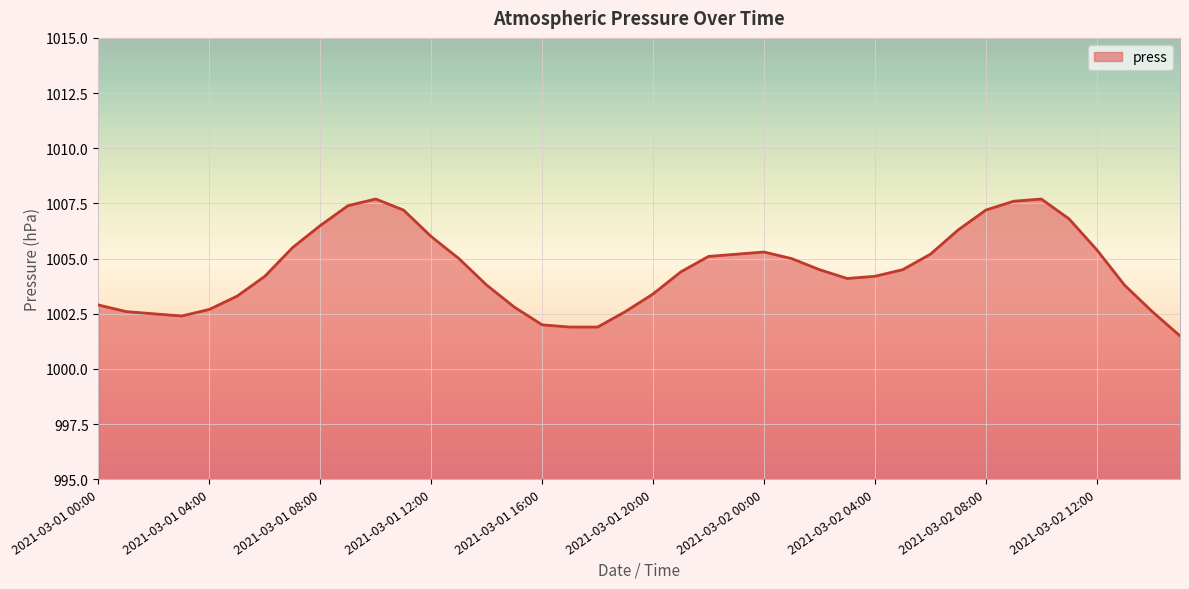

How many values are below 1004?

16